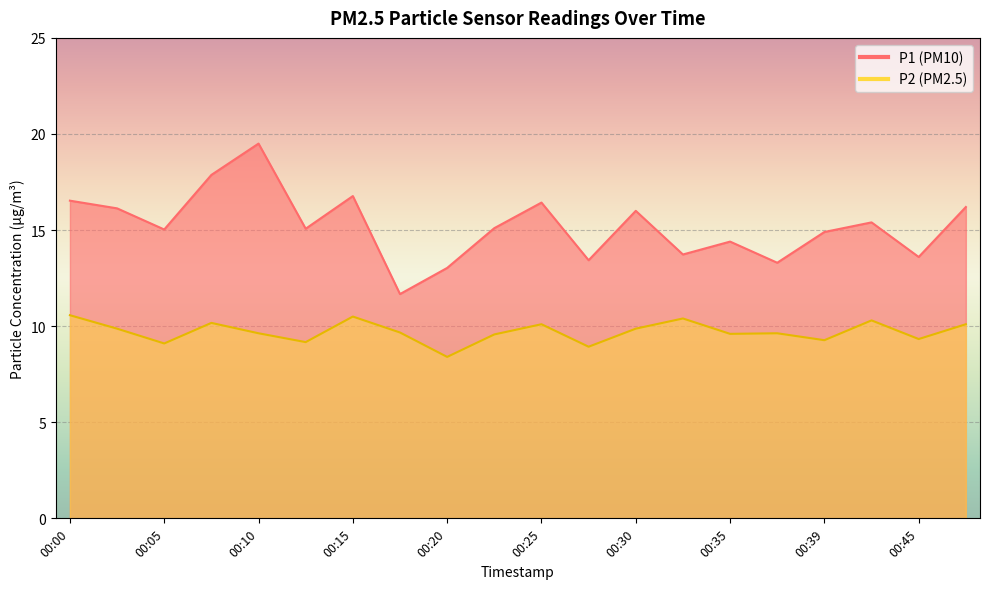

What is the sum of all P1 values?

304.1